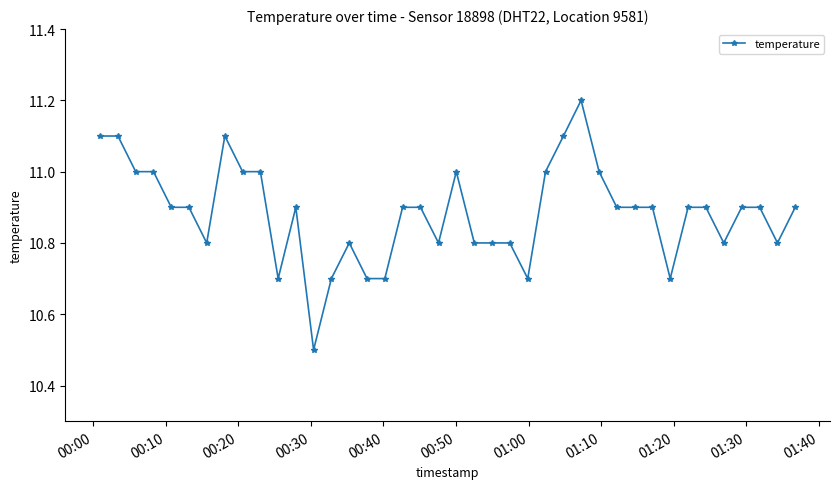

What is the difference between the maximum and minimum values?

0.7